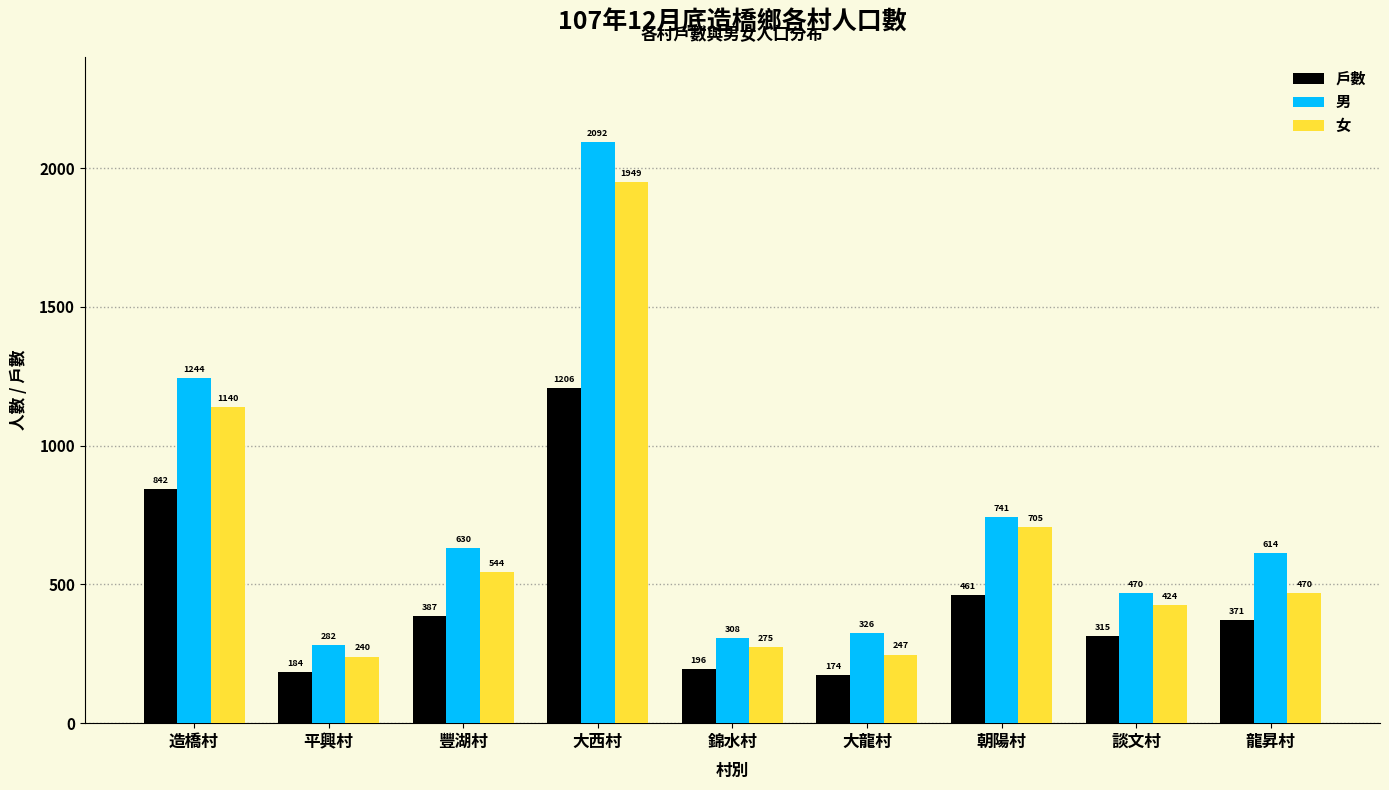

What position from the right is 豐湖村?

7